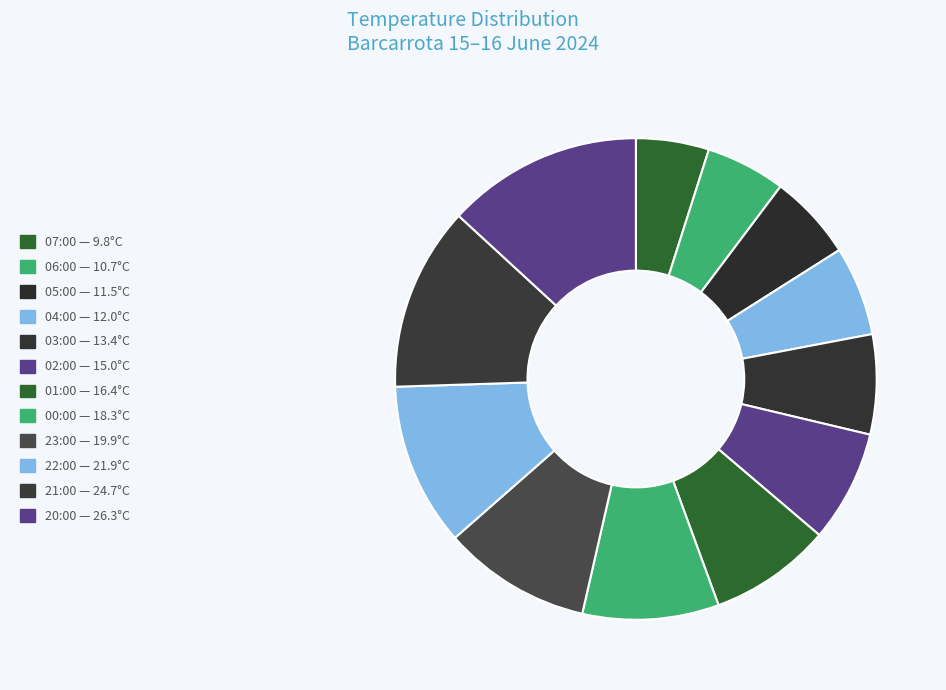

How many segments does this pie chart have?

12